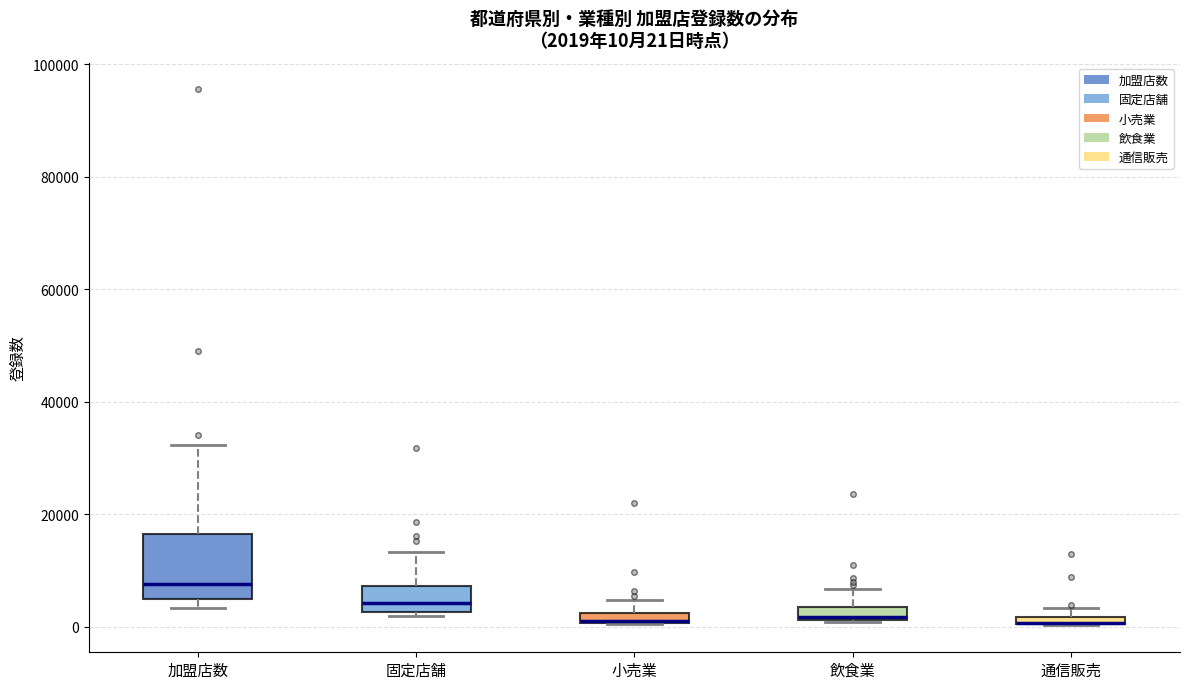

Which box is the tallest, from its lower edge to its upper edge?

加盟店数